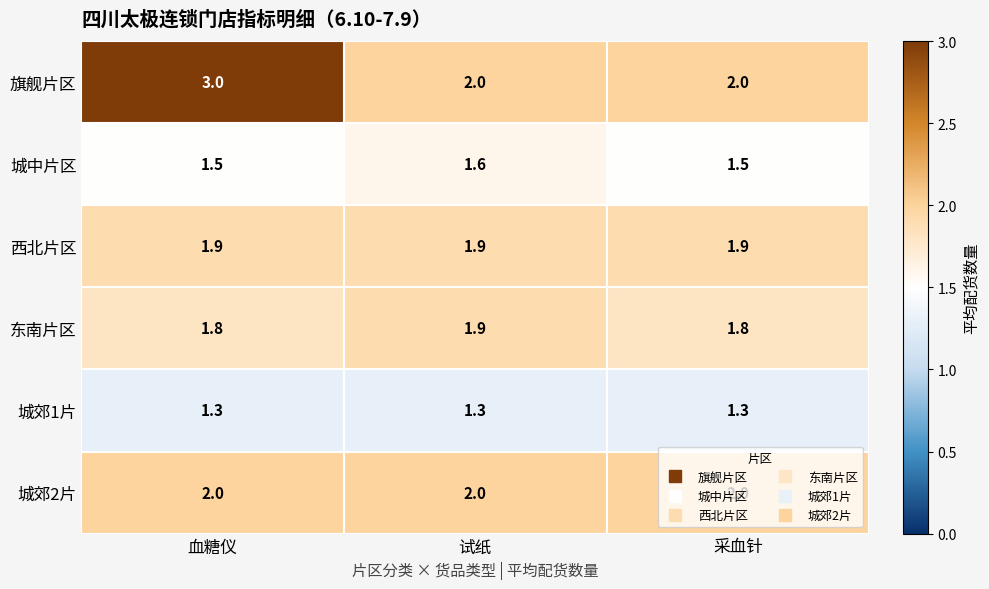

At which category is the sum across all series the highest?

血糖仪